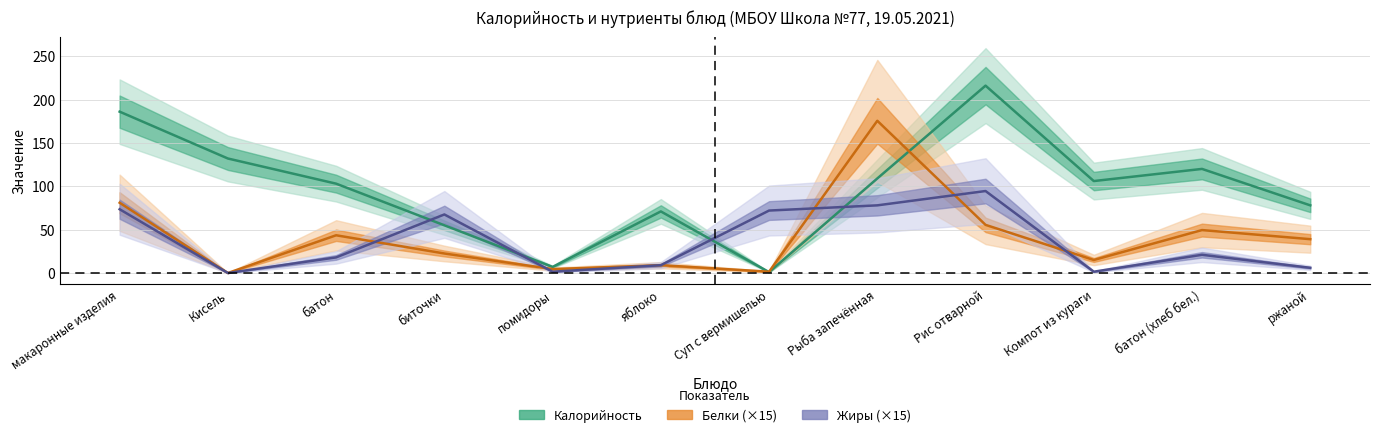

True or false: Калорийность has a value of 10.4 at помидоры.

False